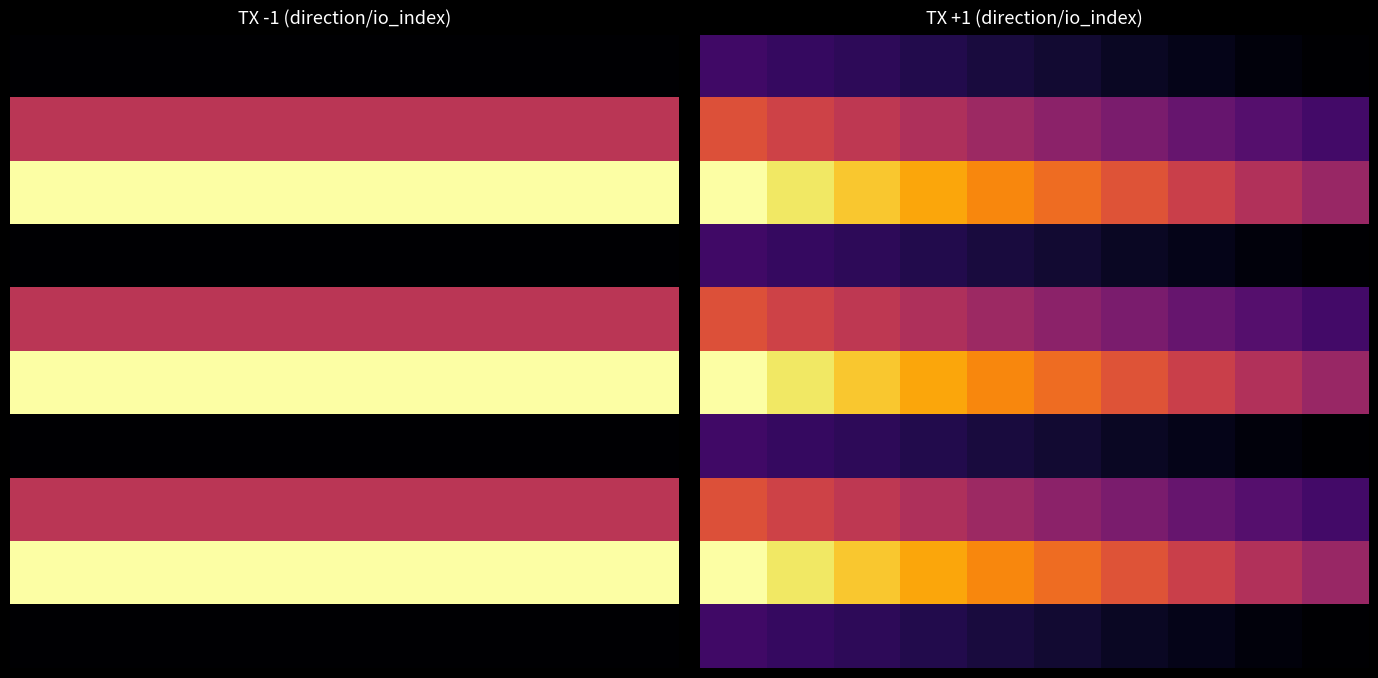

What is the greatest value displayed?

1.0